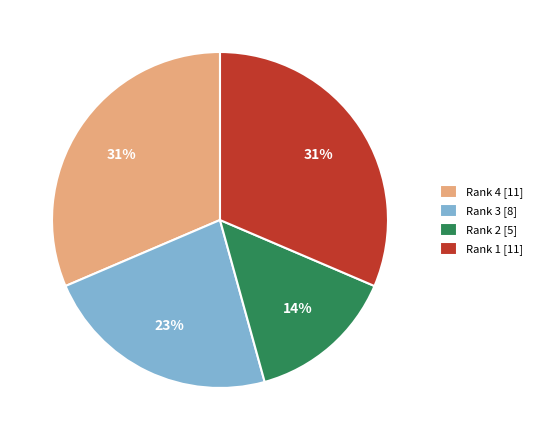

Does any single category account for the majority?

No